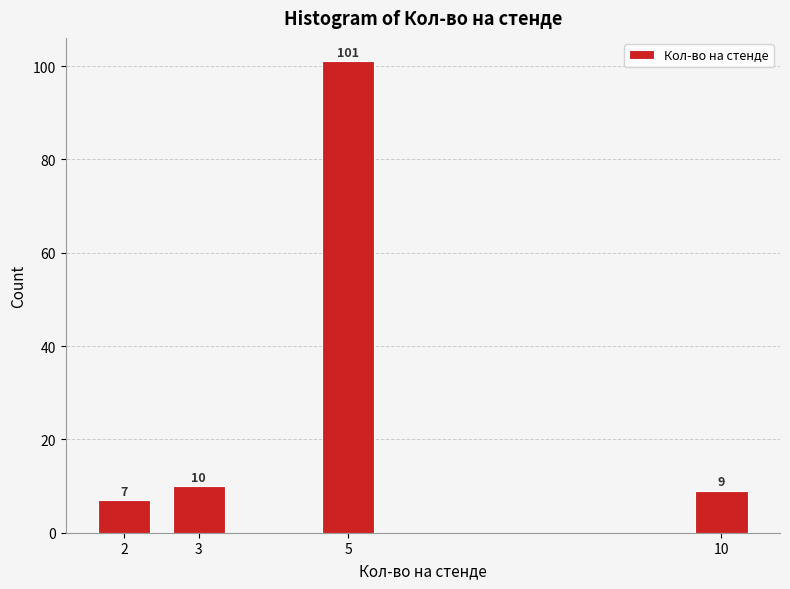

Reading left to right, extract all data points from this chart.

7	10	101	9